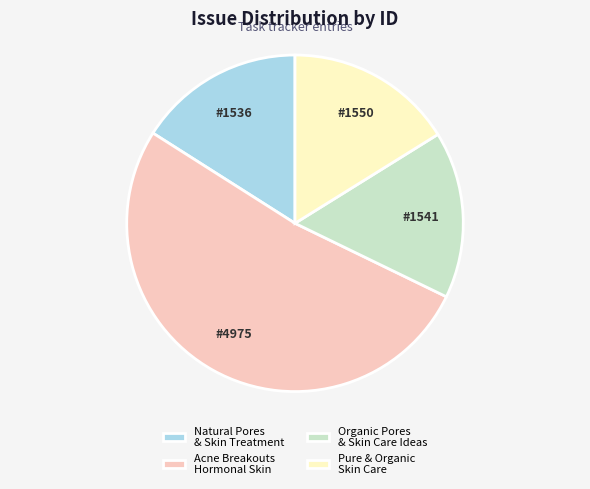

The Natural Pores & Skin Treatment slice represents 2% of the pie. True or false?

False